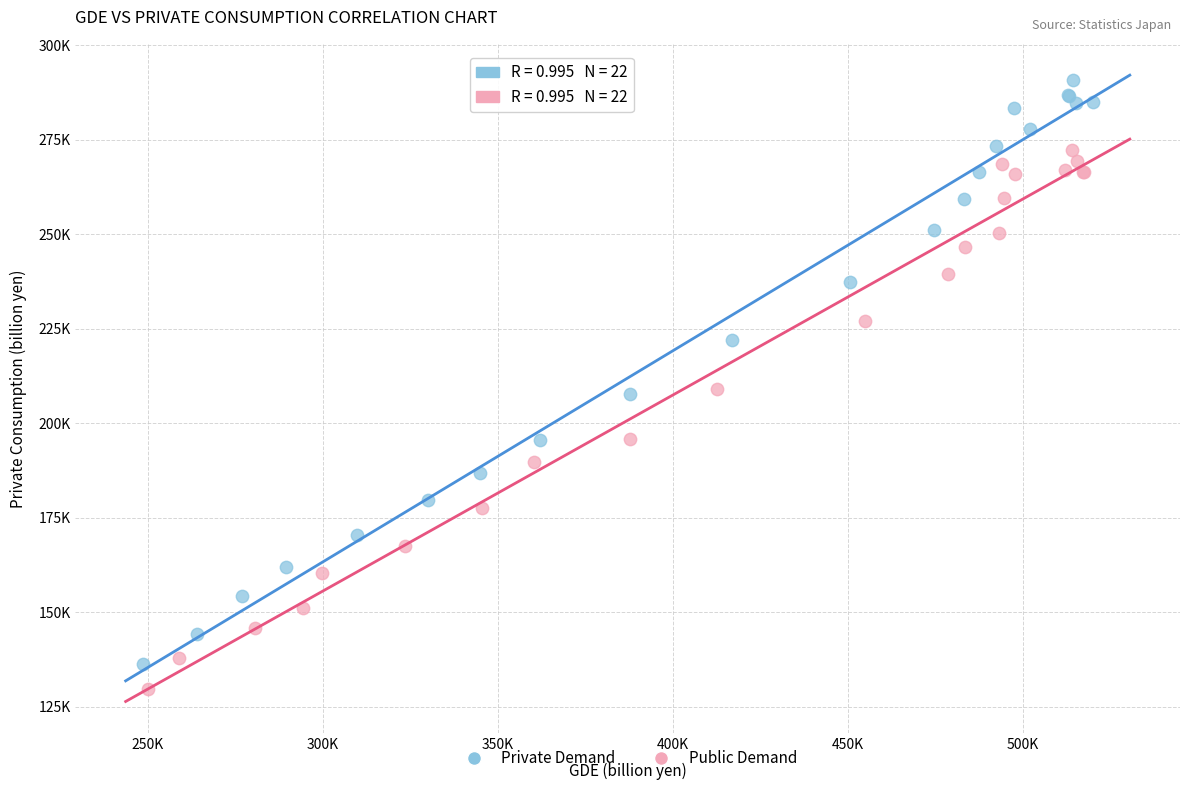

What are all the series names shown in the legend?

Private Demand, Public Demand